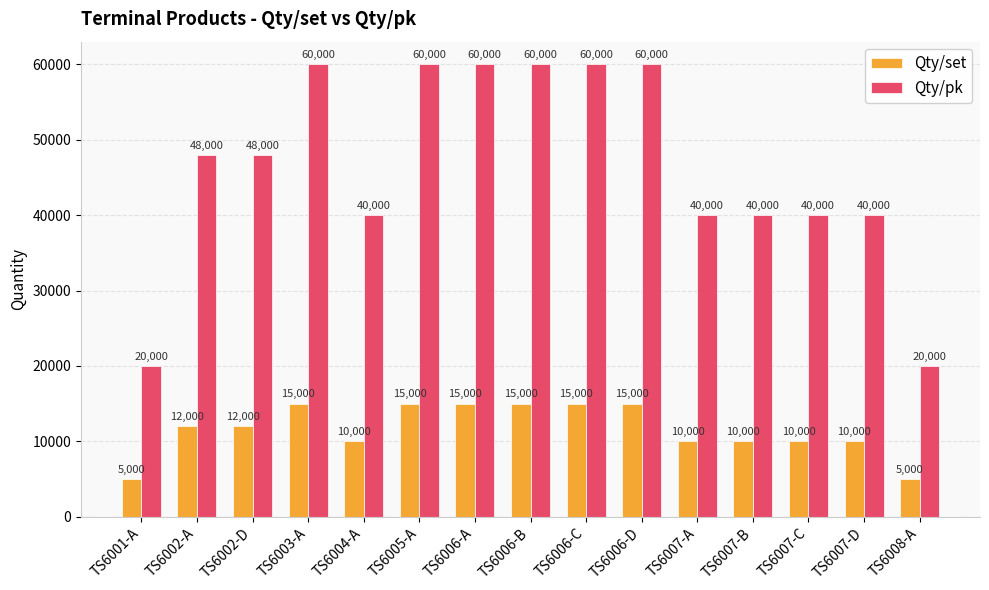

Reading left to right, transcribe all the data shown in this chart.

Qty/set: 5000	12000	12000	15000	10000	15000	15000	15000	15000	15000	10000	10000	10000	10000	5000
Qty/pk: 20000	48000	48000	60000	40000	60000	60000	60000	60000	60000	40000	40000	40000	40000	20000